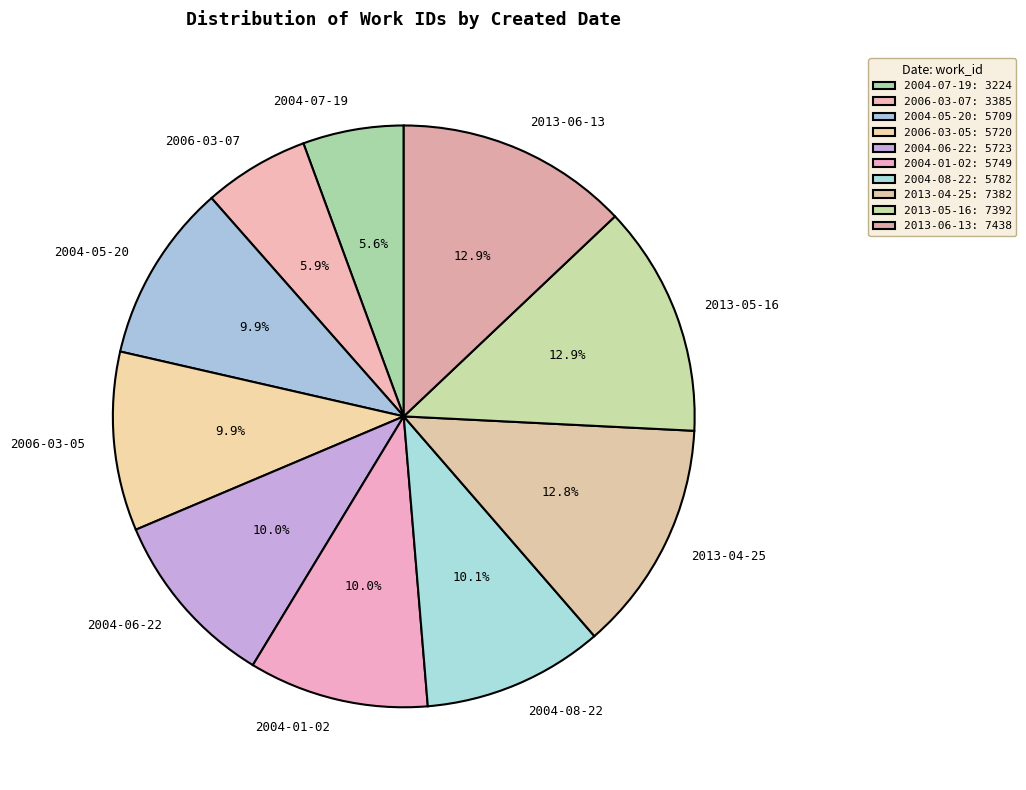

Is 2004-07-19 the majority of the pie?

No